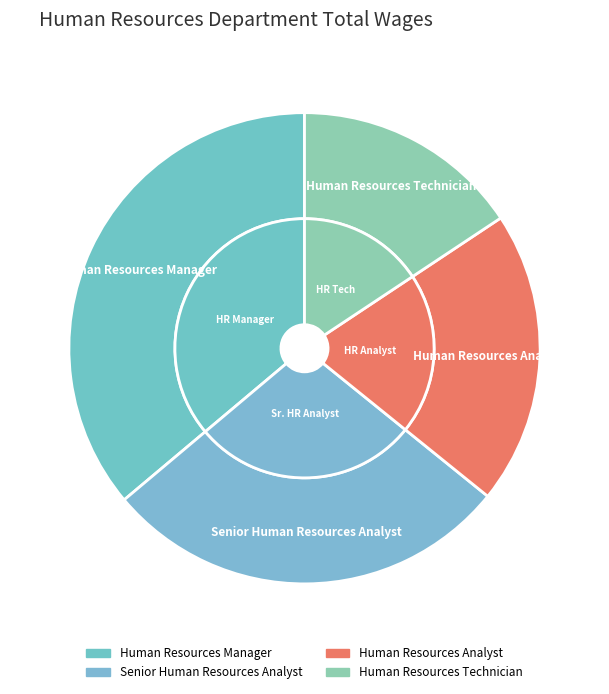

Which category has the smallest portion of the pie?

Human Resources Technician